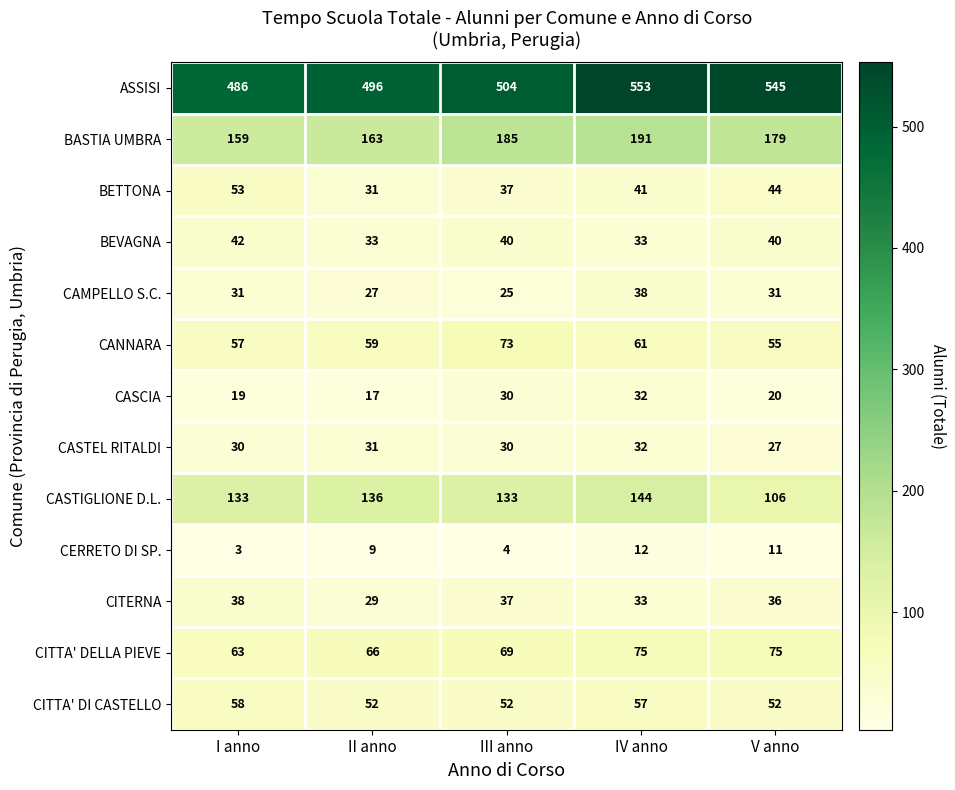

Where is CITERNA nearest to the value 33?

IV anno